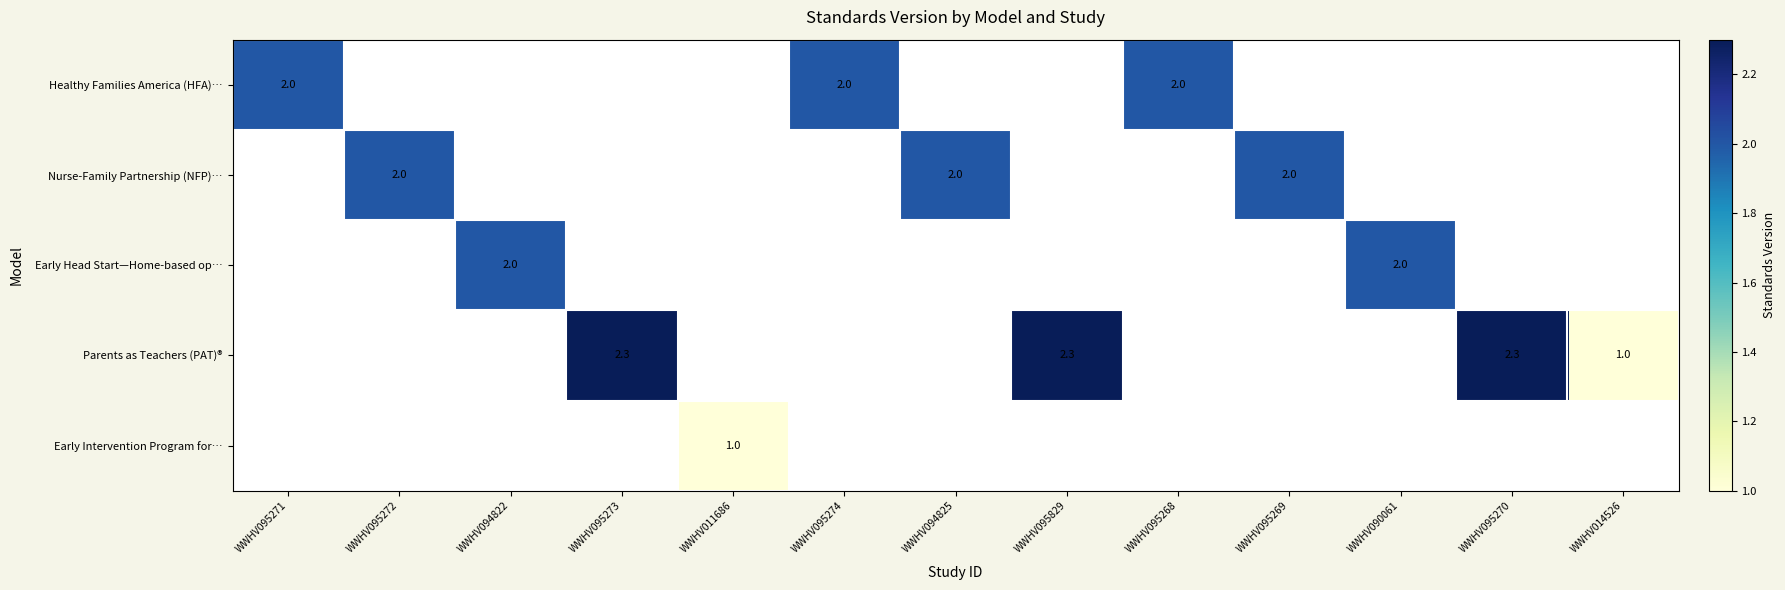

What is the greatest value displayed?

2.3